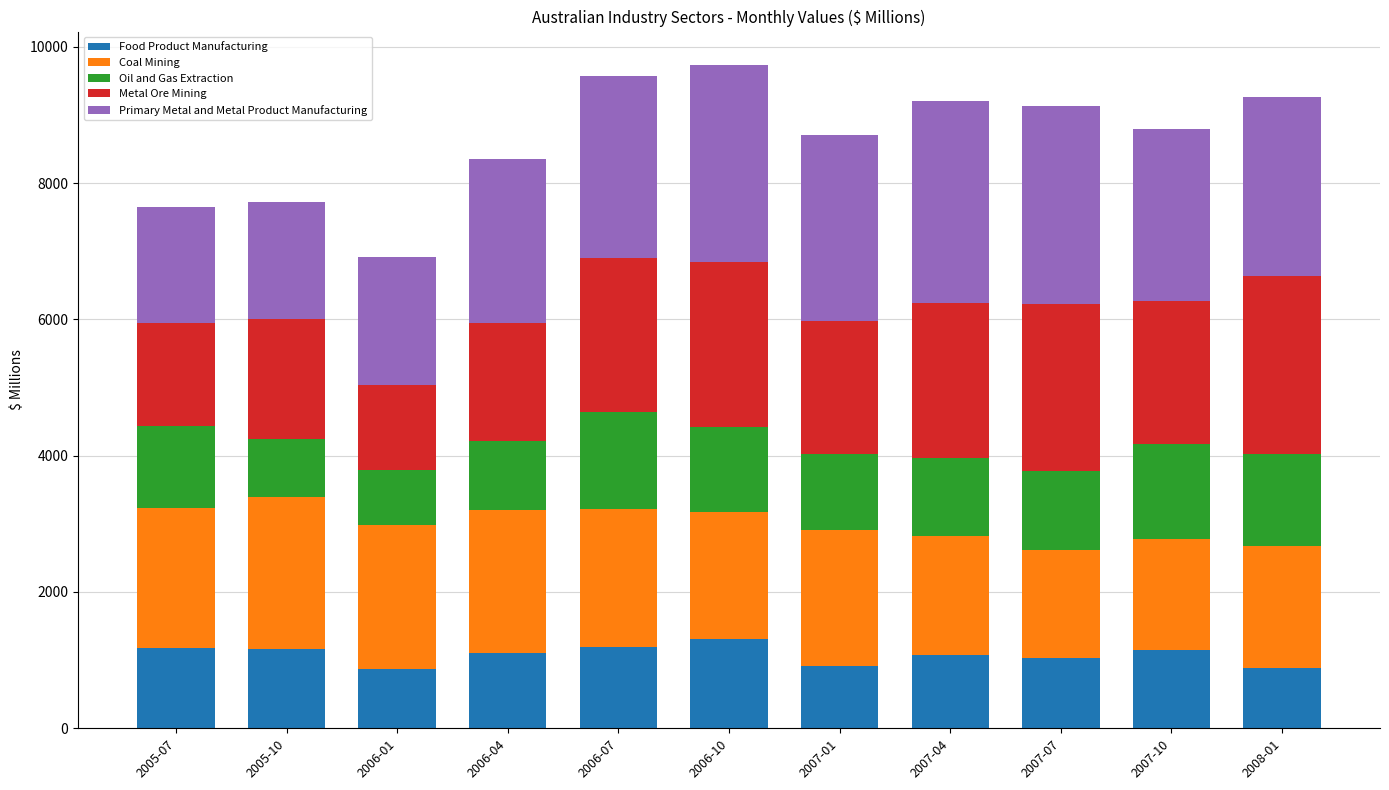

What is the highest value of the Food Product Manufacturing series?

1307